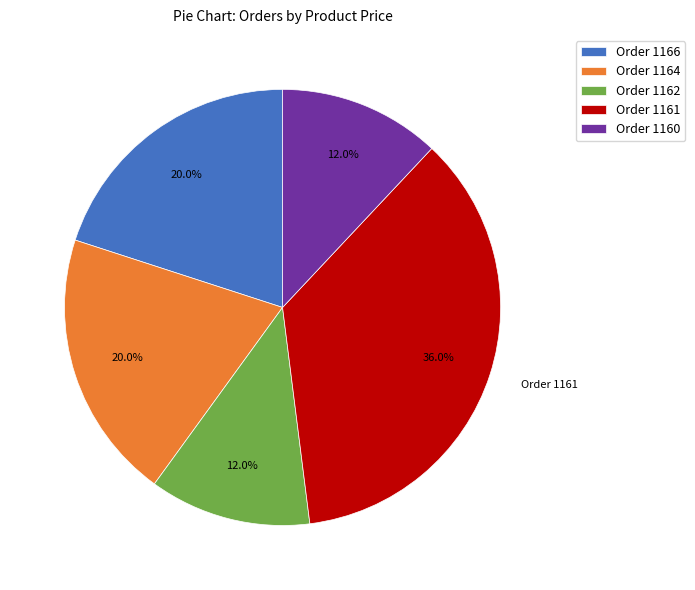

Does any single category account for the majority?

No